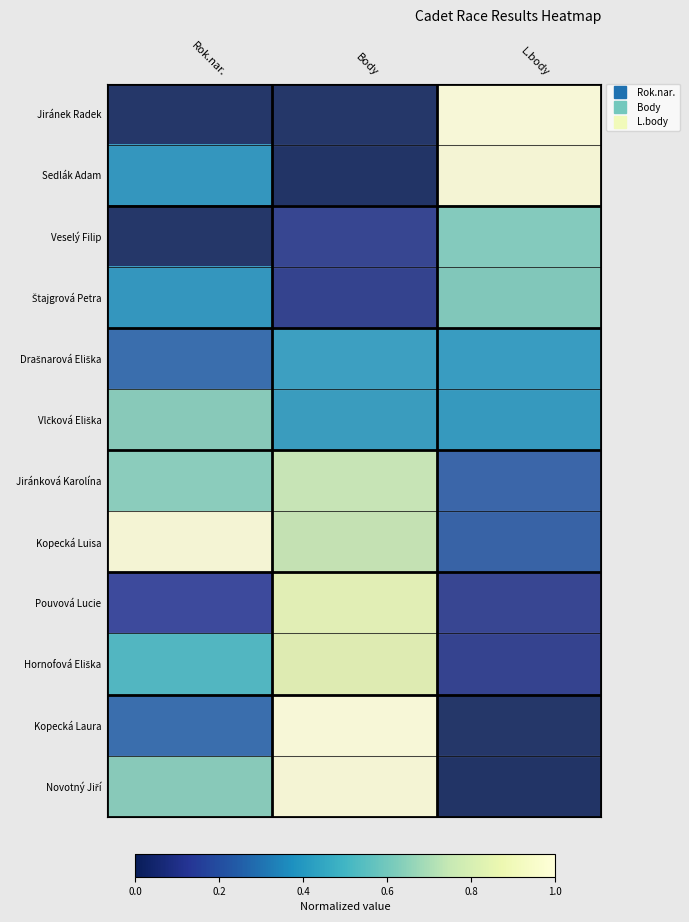

At Body, list the series in order from largest to smallest.

Kopecká Laura, Novotný Jiří, Pouvová Lucie, Hornofová Eliška, Jiránková Karolína, Kopecká Luisa, Drašnarová Eliška, Vlčková Eliška, Veselý Filip, Štajgrová Petra, Jiránek Radek, Sedlák Adam